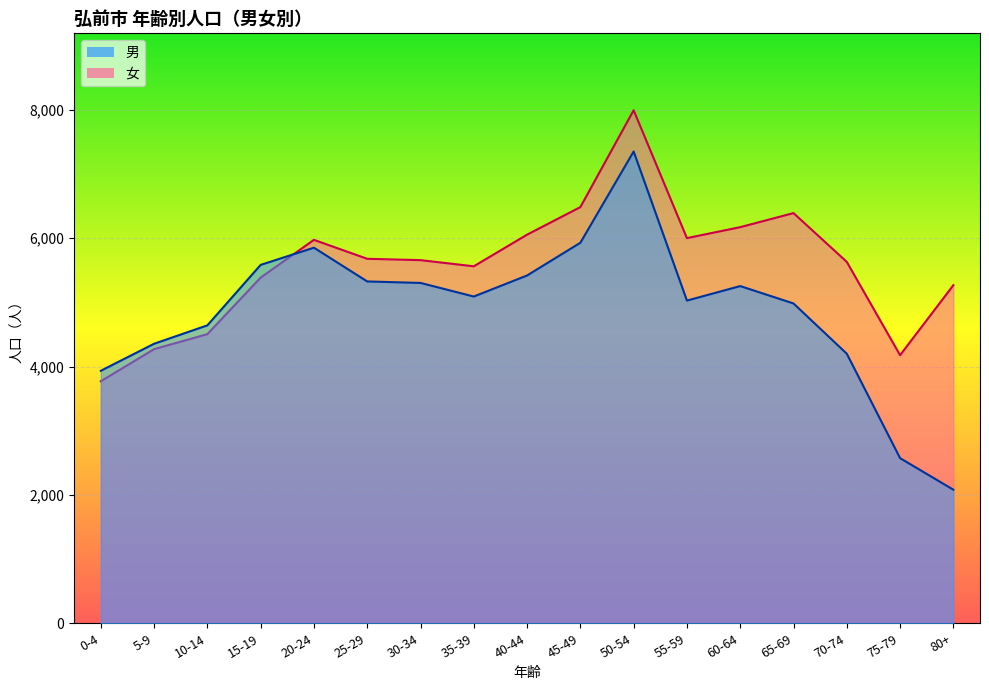

Reading left to right, what are all the values shown in this chart?

男: 0-4=3934	5-9=4355	10-14=4642	15-19=5584	20-24=5852	25-29=5326	30-34=5303	35-39=5091	40-44=5419	45-49=5929	50-54=7351	55-59=5028	60-64=5254	65-69=4983	70-74=4200	75-79=2573	80+=2081
女: 0-4=3771	5-9=4271	10-14=4505	15-19=5386	20-24=5974	25-29=5679	30-34=5658	35-39=5562	40-44=6055	45-49=6484	50-54=7993	55-59=6001	60-64=6172	65-69=6391	70-74=5631	75-79=4177	80+=5268